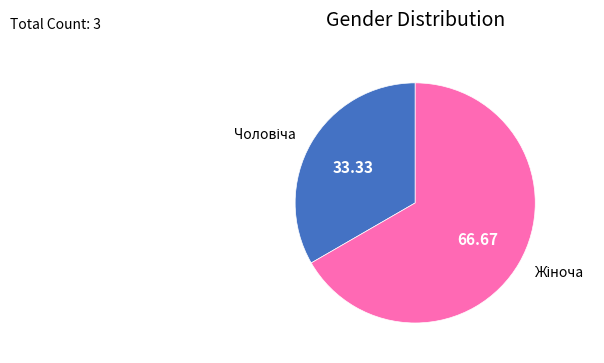

How many segments does this pie chart have?

2